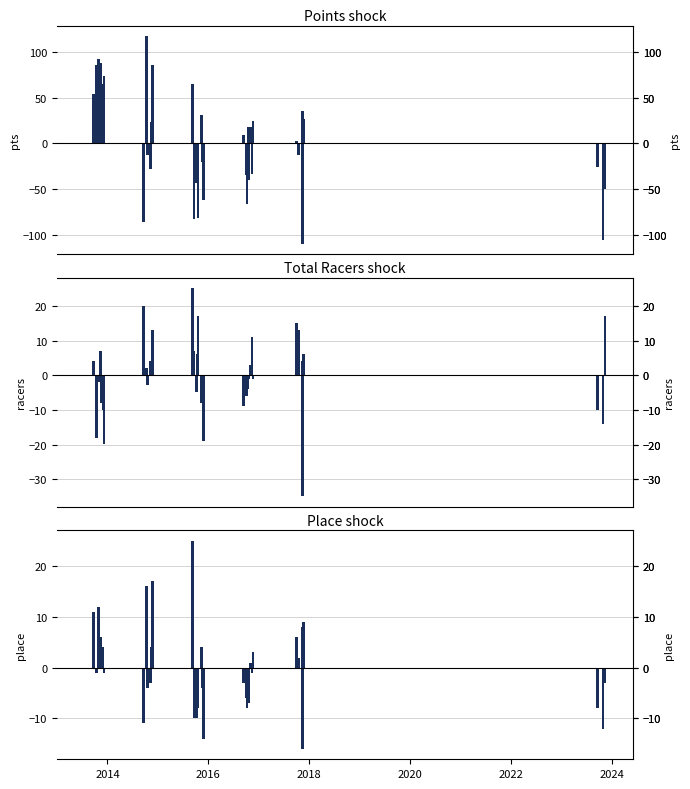

Which series changed the most between 2012 and 15?

Points